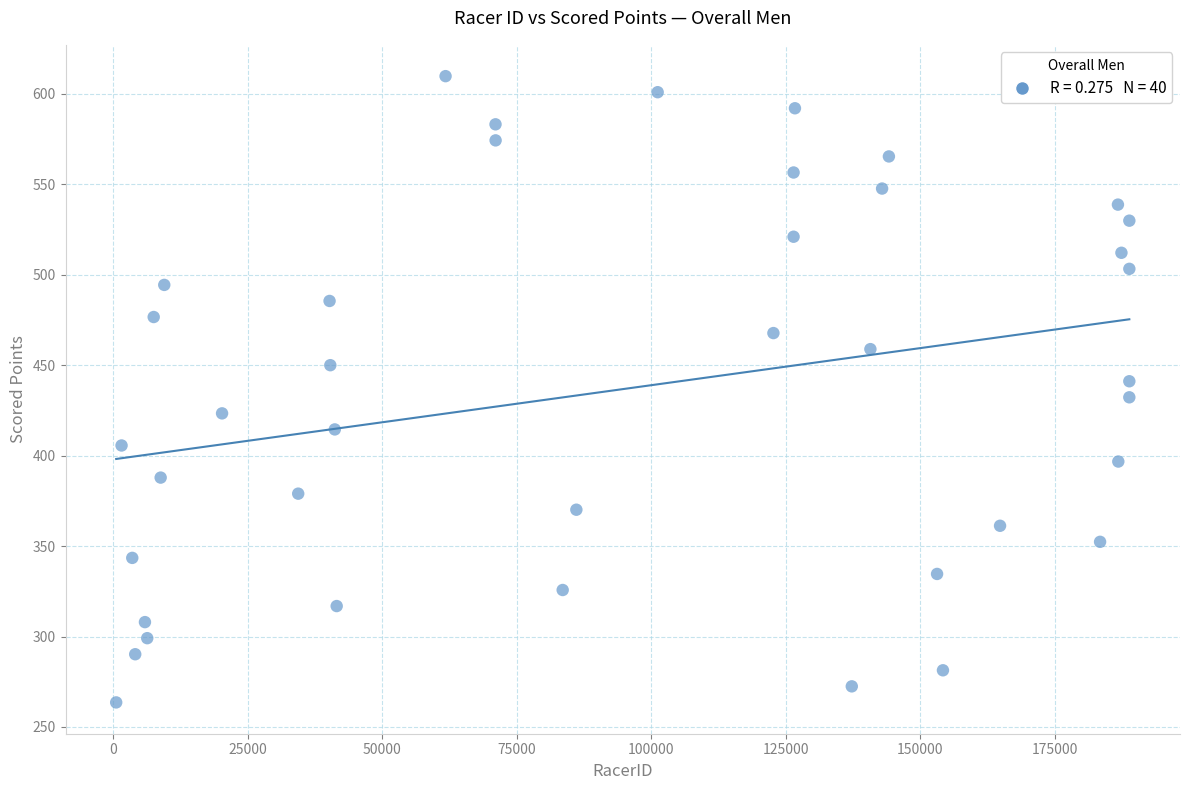

What is the range of Y values (max minus min)?

346.2